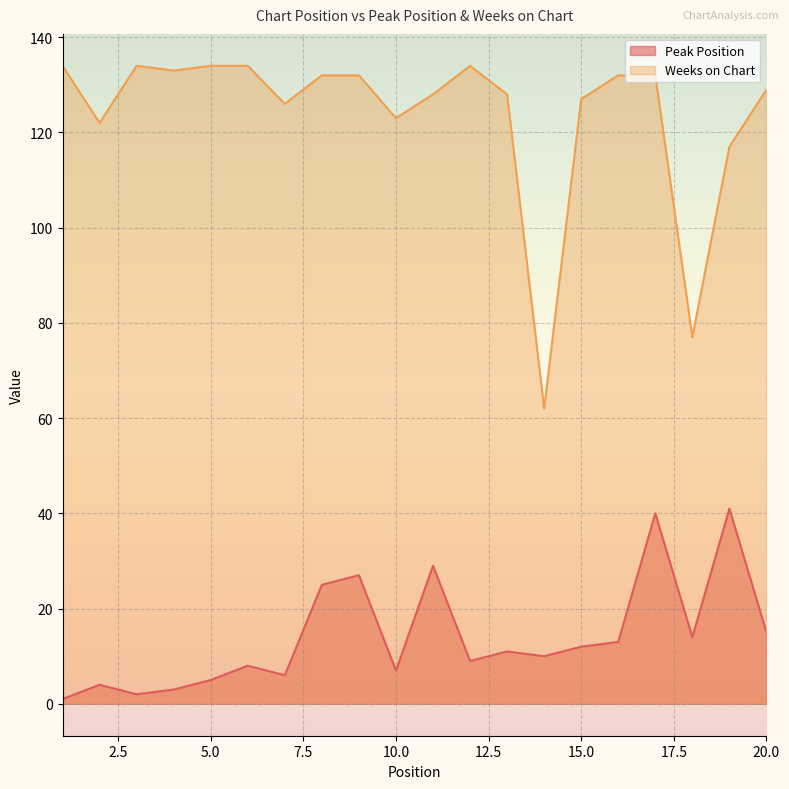

What is the sum of the Peak Position values at 7 and 12?

15